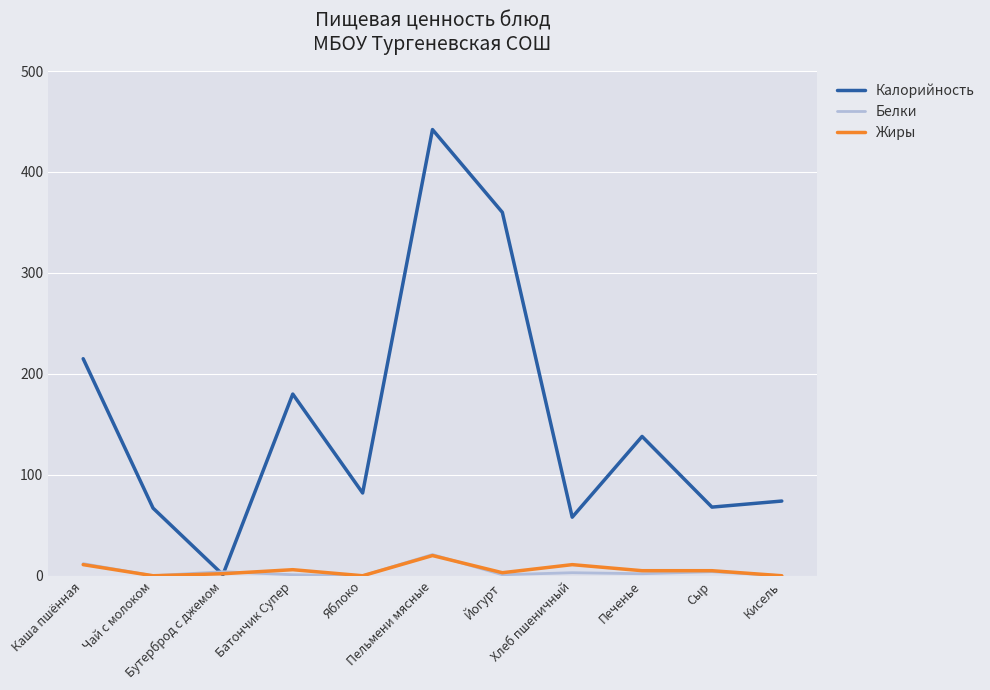

Count the Жиры values in the range 0 to 11.

10